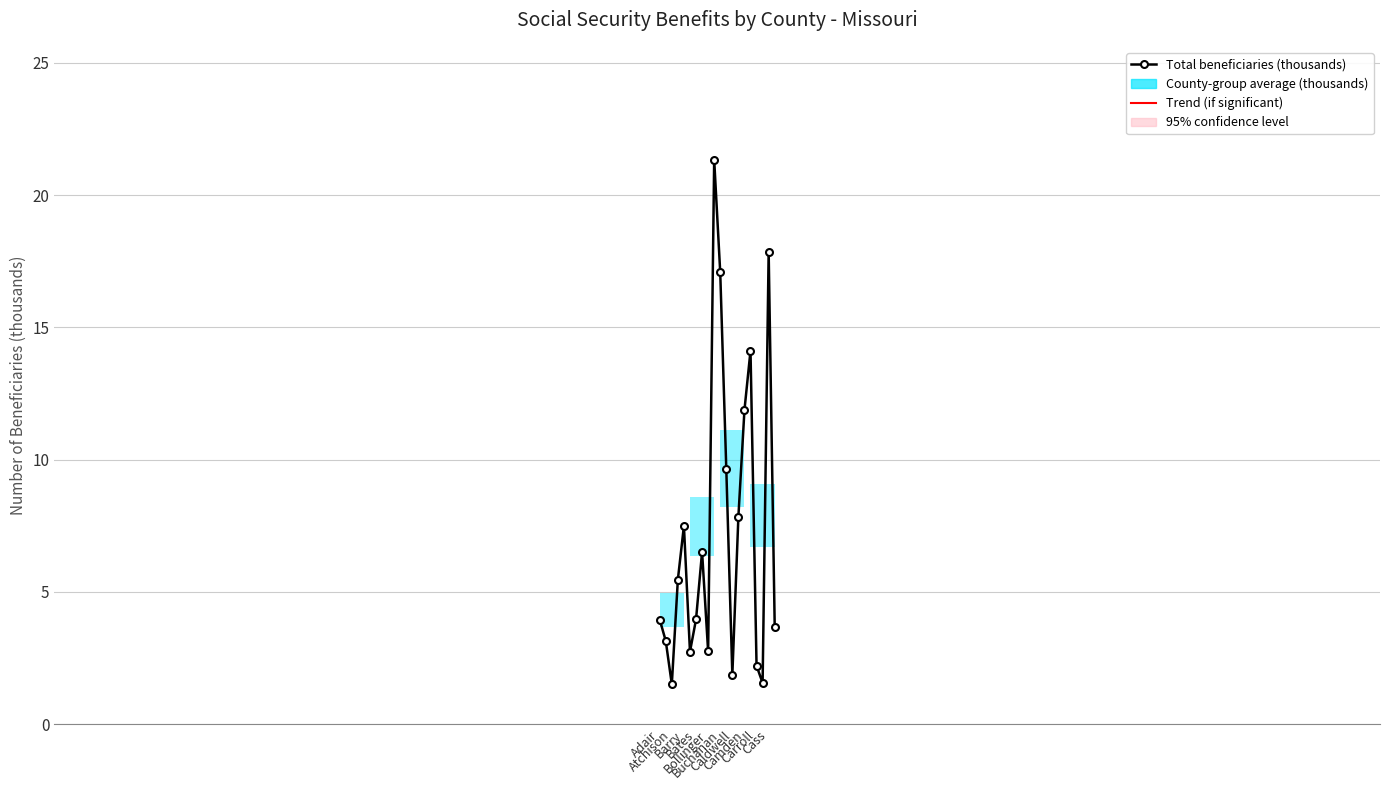

What is the minimum value shown in the chart?

1.5